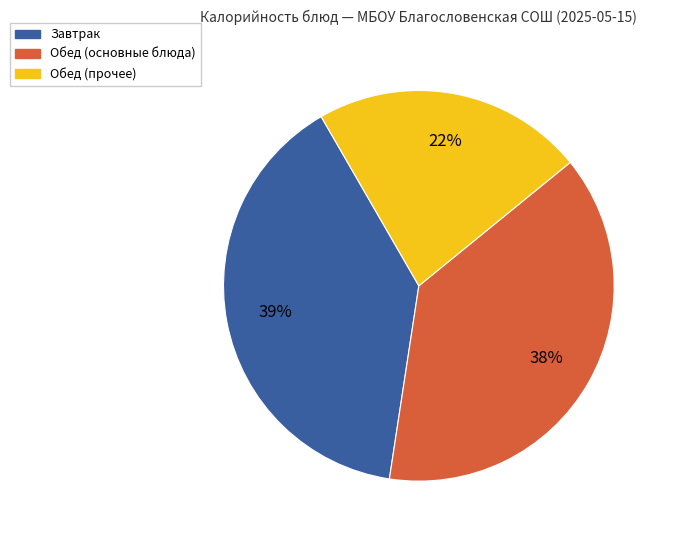

To the nearest percent, what percentage of the pie is Обед (прочее)?

22%